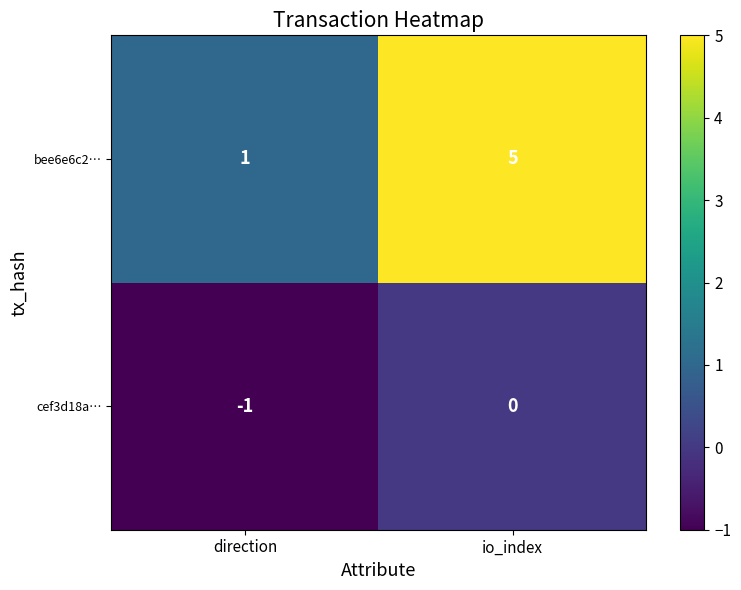

What is the total value across all series at io_index?

5